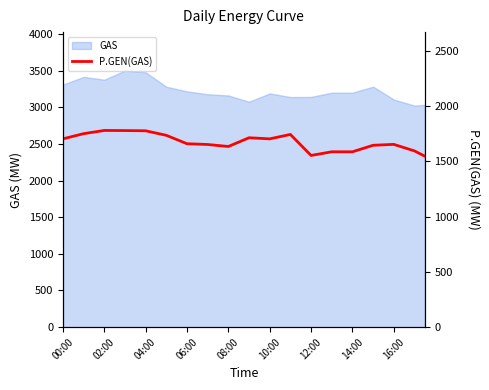

What is the sum of the values at 10 and 13?

3390.5